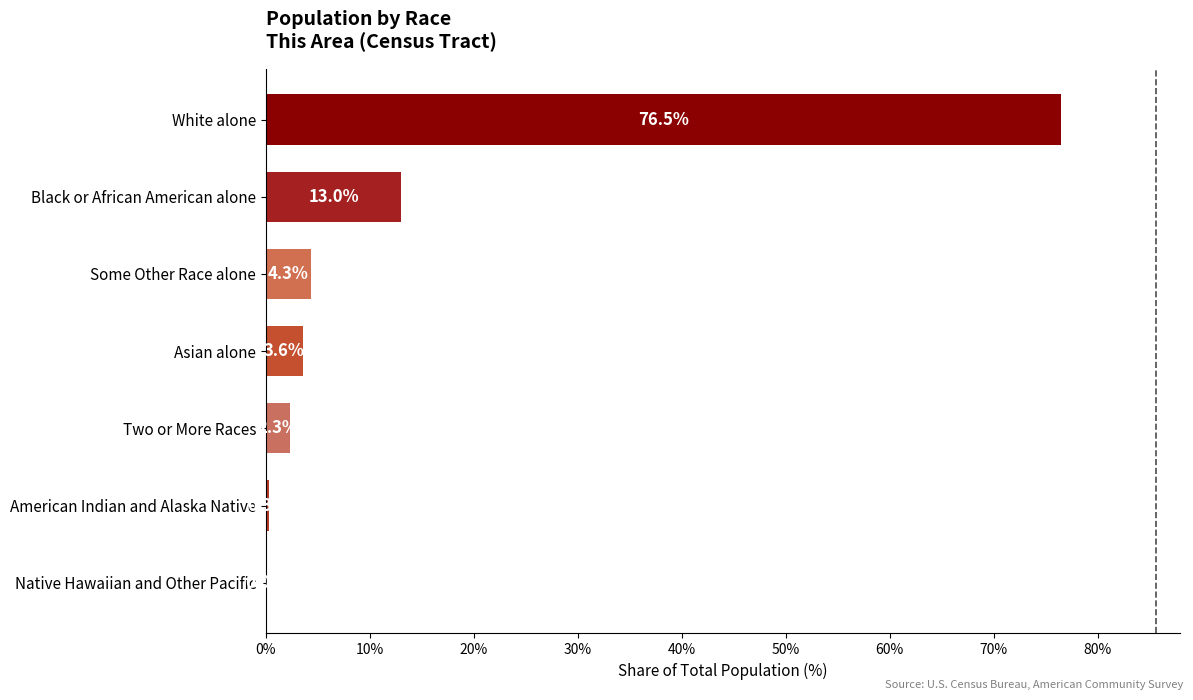

What is the sum of all values?

100.0